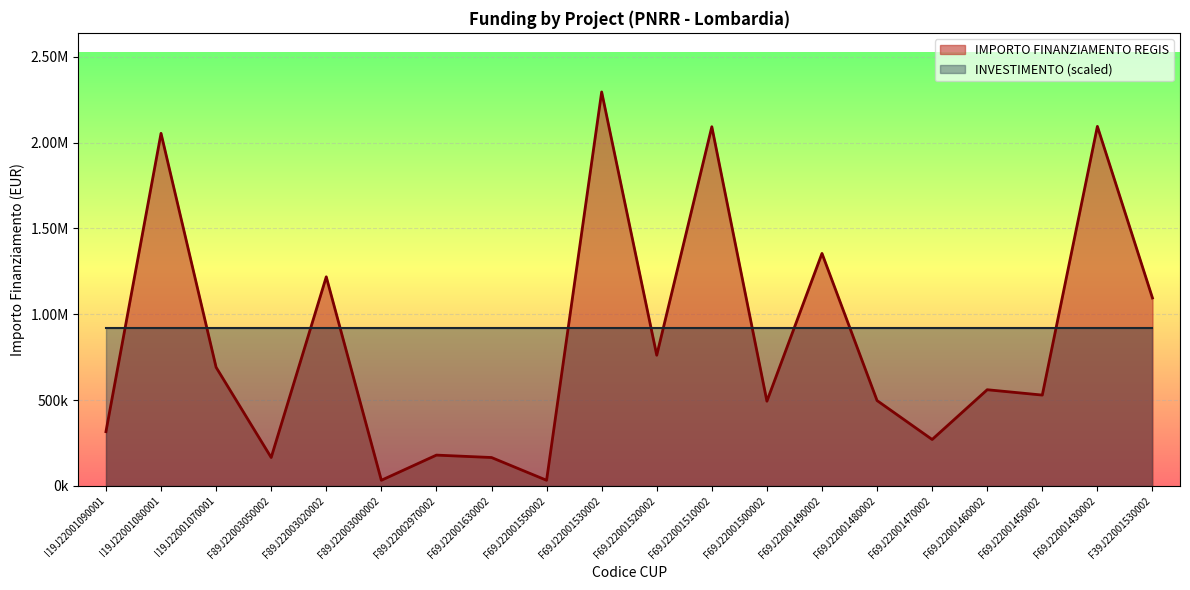

Reading left to right, what are all the values shown in this chart?

316152.0	2053998.0	691068.0	165553.7	1218141.0	32928.8	179585.6	165553.7	32928.8	2295164.0	761365.0	2092533.7	493612.2	1354560.0	497328.3	270520.0	560429.4	529281.2	2094550.0	1095000.0